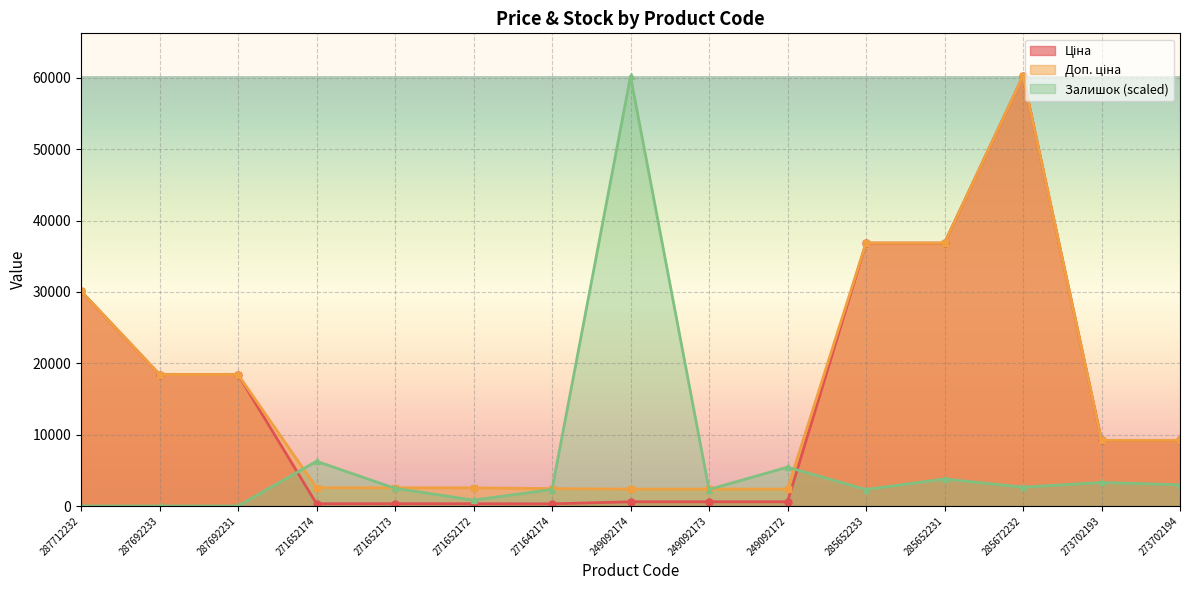

What is the highest value of the Доп. ціна series?

60205.6